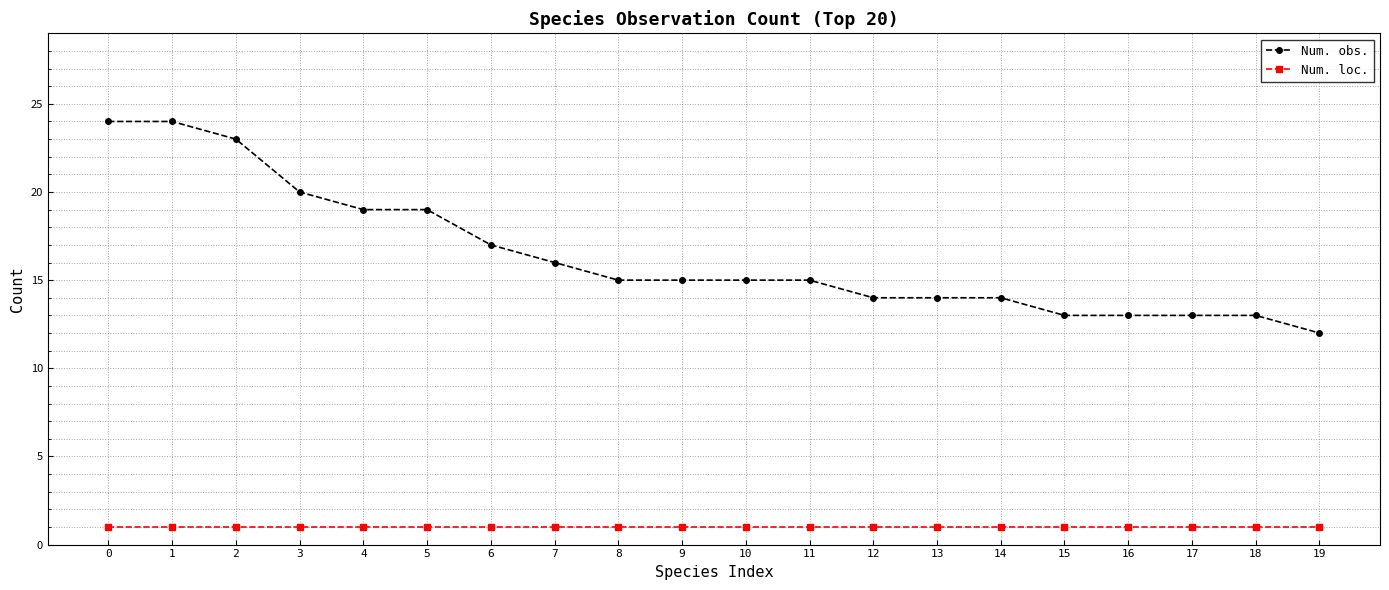

List the series in order of their overall mean, lowest first.

Num. loc., Num. obs.